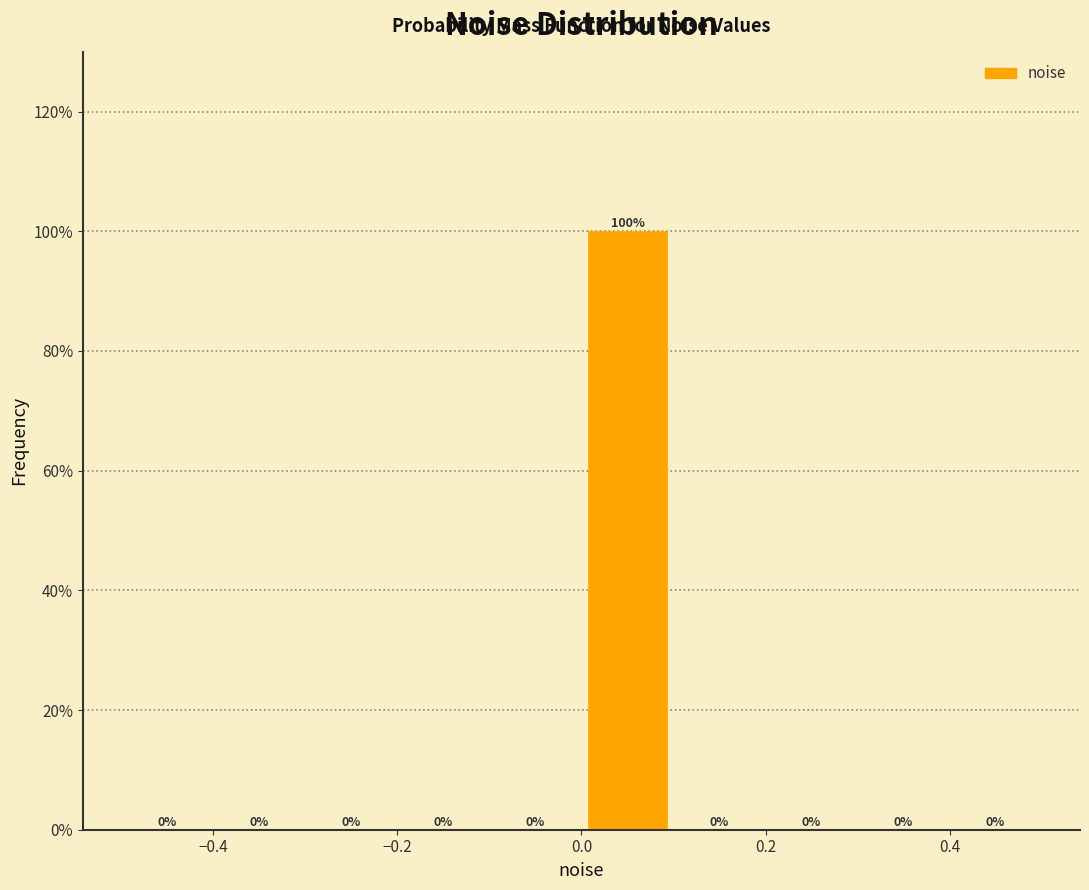

Reading left to right, transcribe this chart: for each bar, give the range it covers on the x-axis and its height.

-0.5 to -0.4: 0
-0.4 to -0.3: 0
-0.3 to -0.2: 0
-0.2 to -0.1: 0
-0.1 to 0.0: 0
0.0 to 0.1: 100
0.1 to 0.2: 0
0.2 to 0.3: 0
0.3 to 0.4: 0
0.4 to 0.5: 0